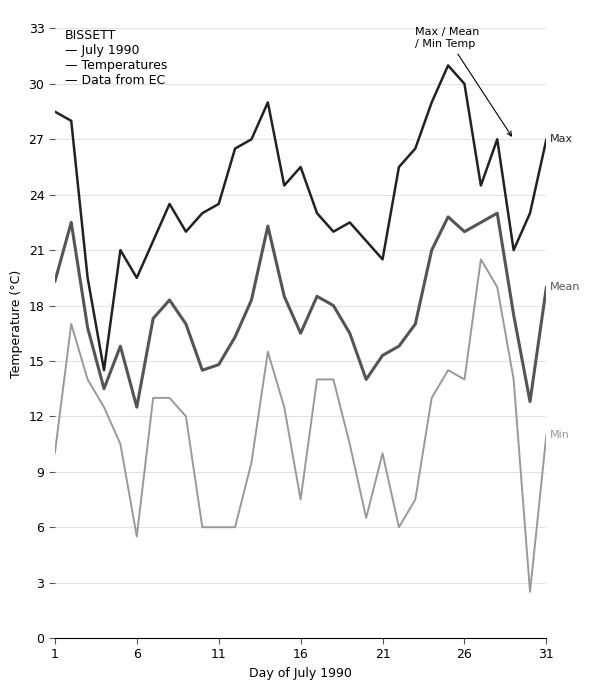

What is the minimum value shown in the chart?

2.5